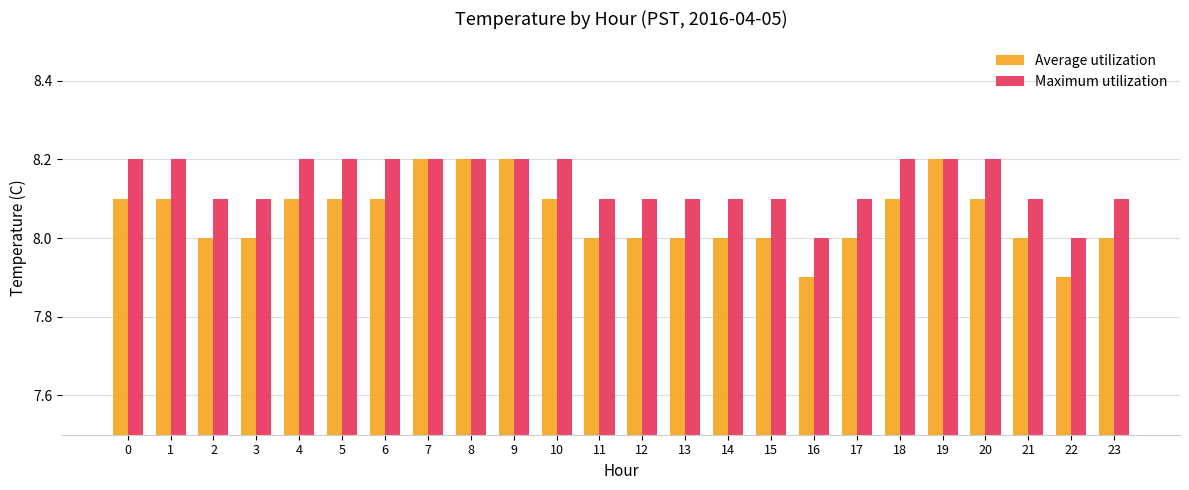

At how many categories does at least one series exceed 7?

24